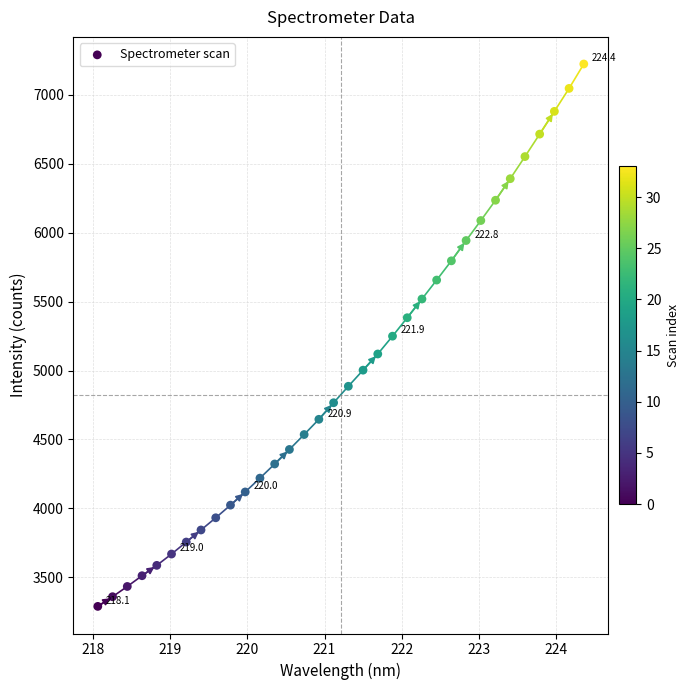

What is the range of Y values (max minus min)?

3930.9